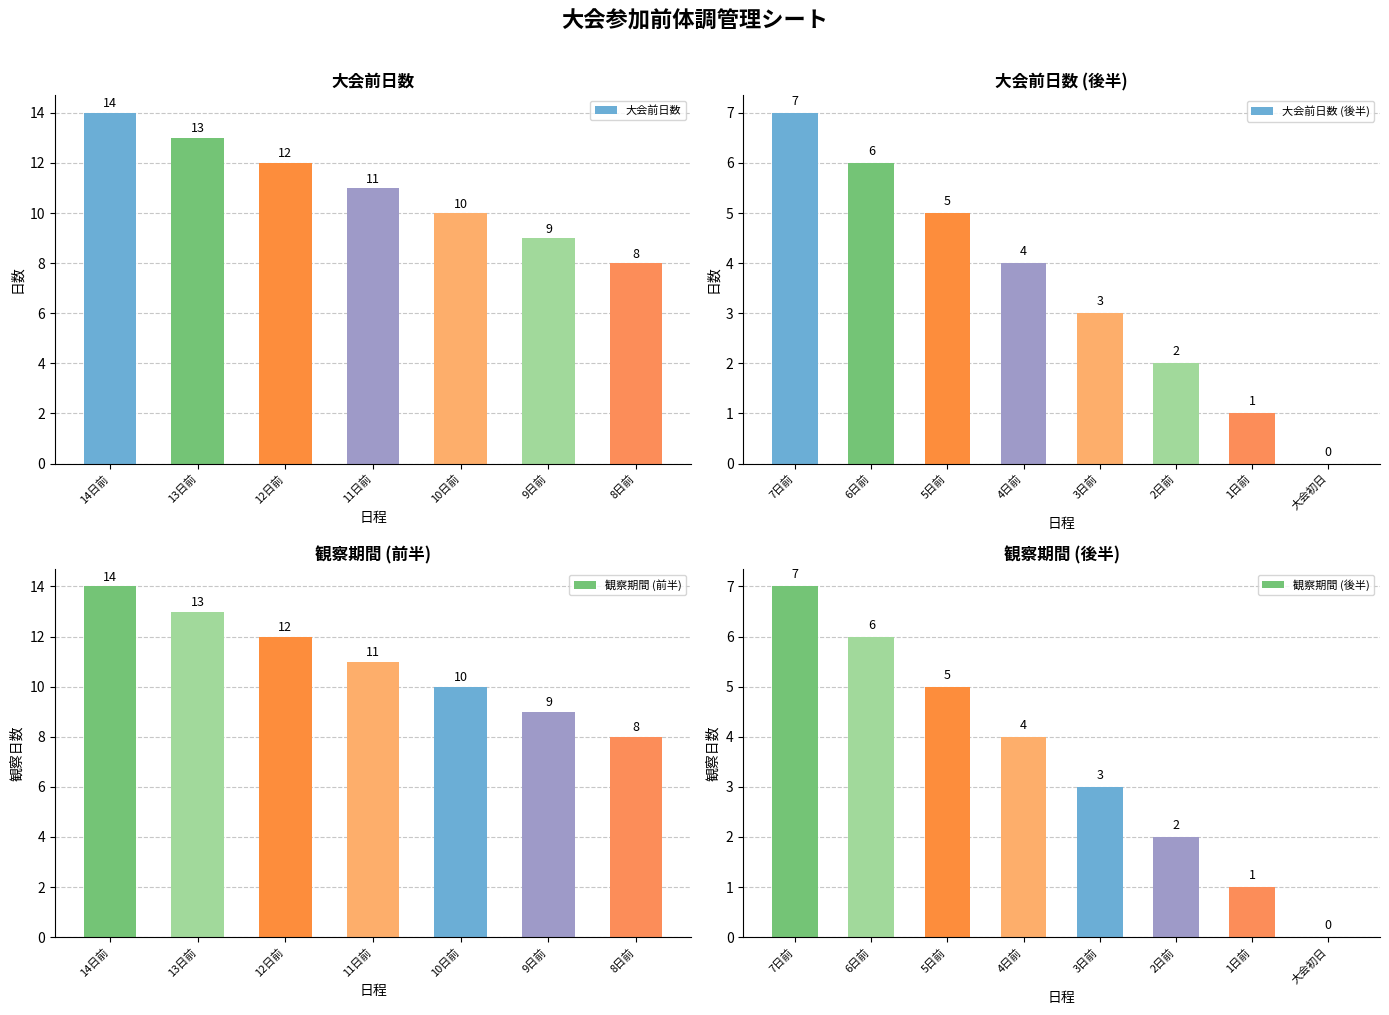

What is the maximum value for 大会前日数?

14